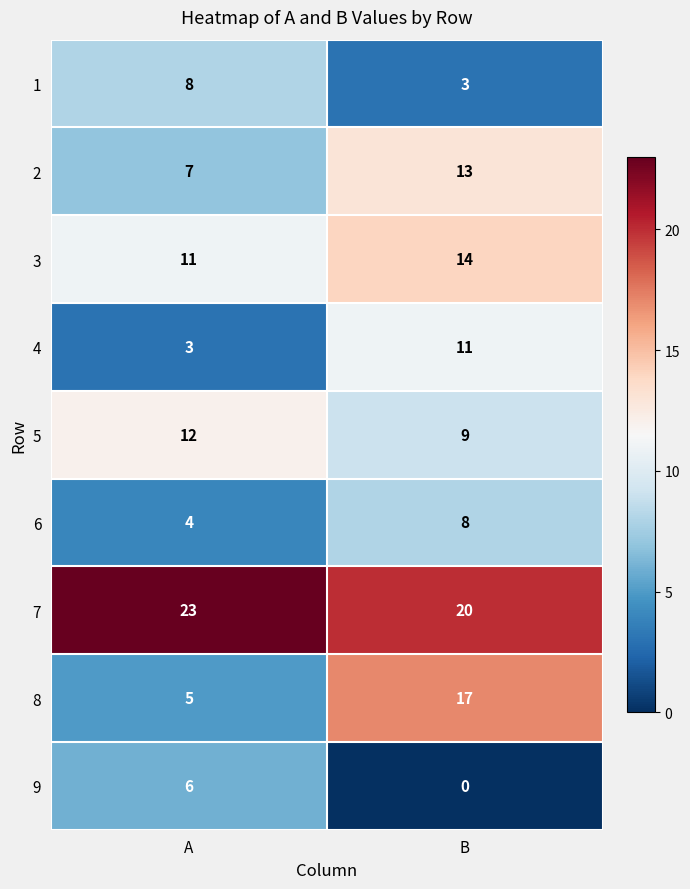

Which series has the largest total across all categories?

7